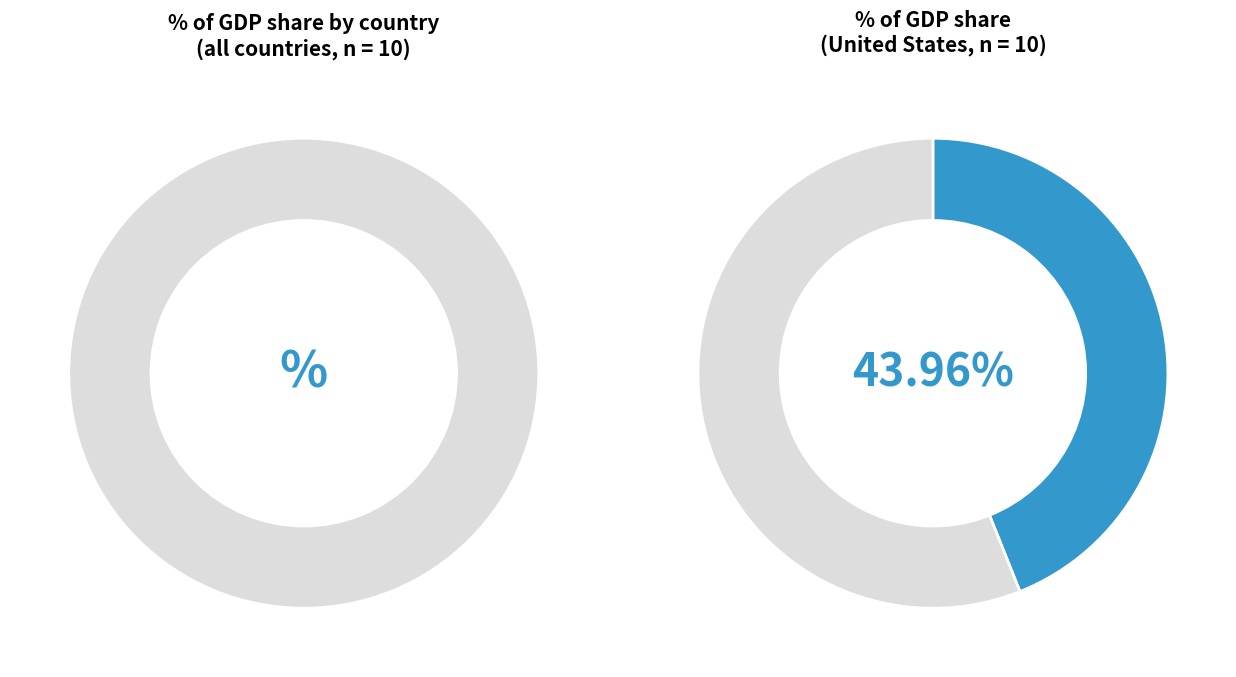

Does any single category account for the majority?

No